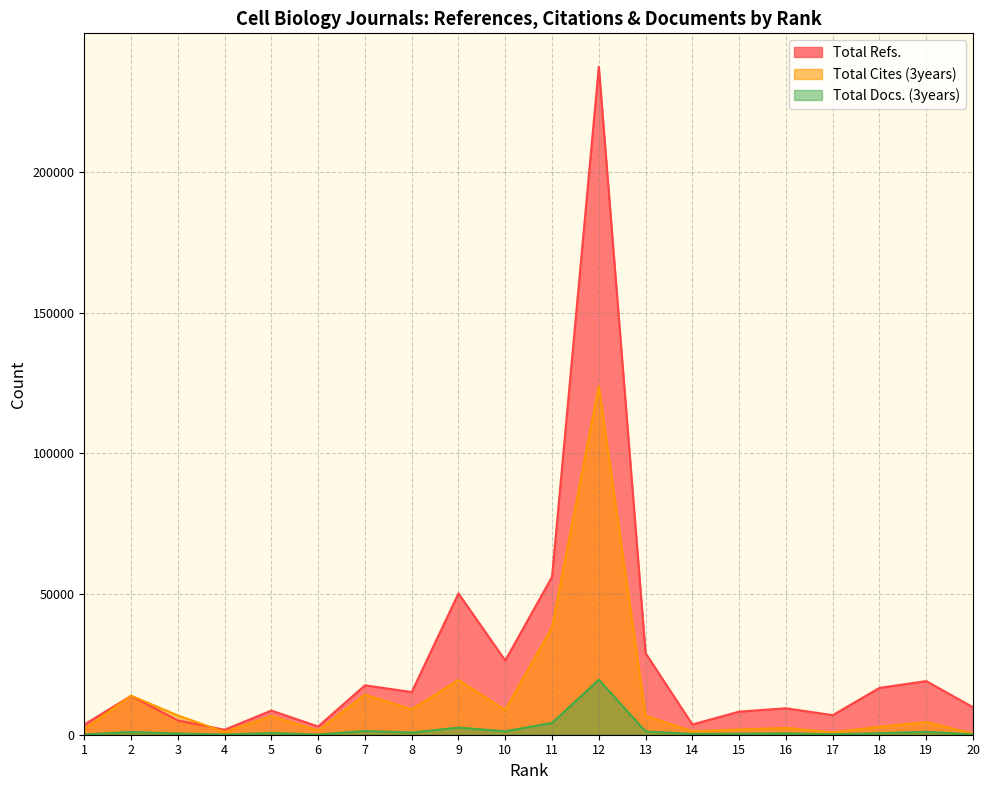

Between 2 and 6, which is larger?

2